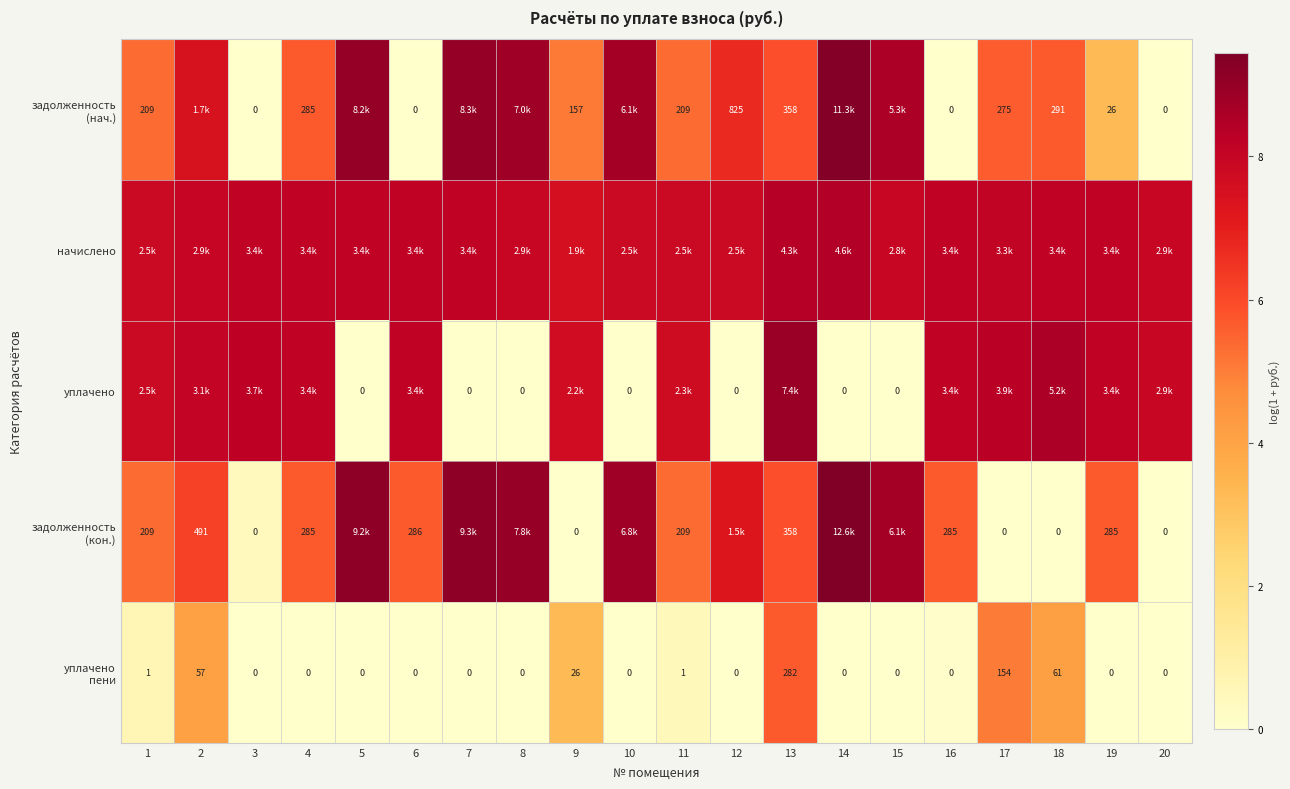

What is the difference between the highest and lowest values at 3?

8.2